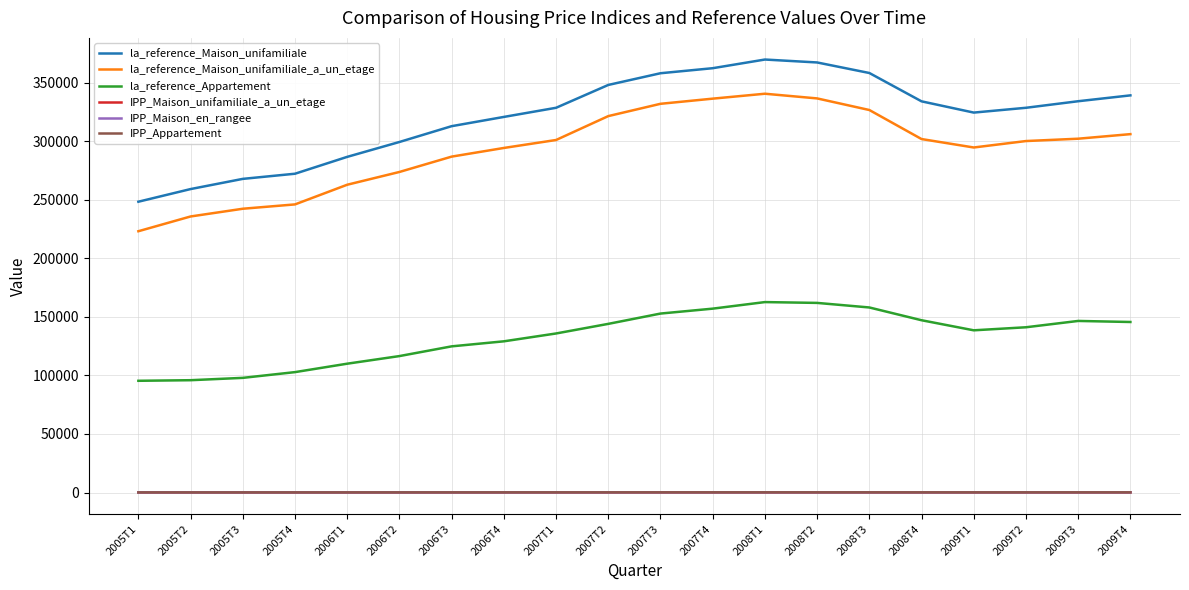

True or false: la_reference_Maison_unifamiliale_a_un_etage and IPP_Maison_unifamiliale_a_un_etage intersect in this chart.

False